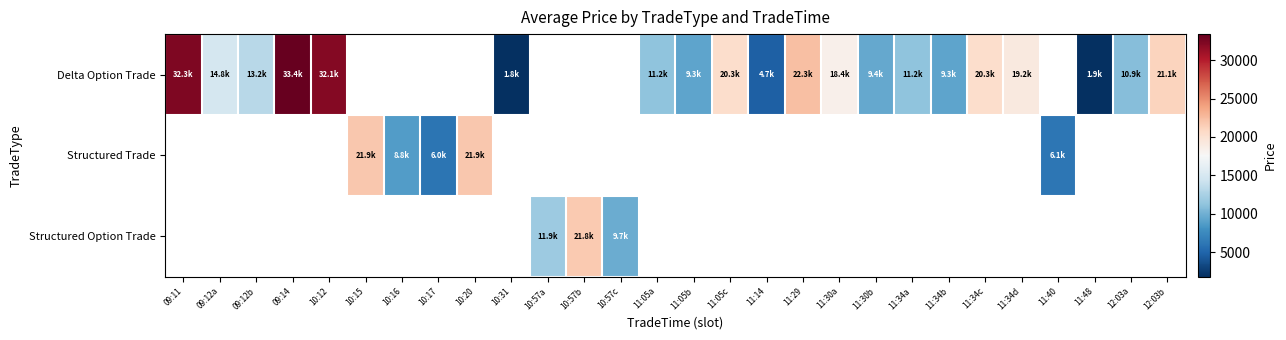

How many positive values does the Delta Option Trade series have?

20